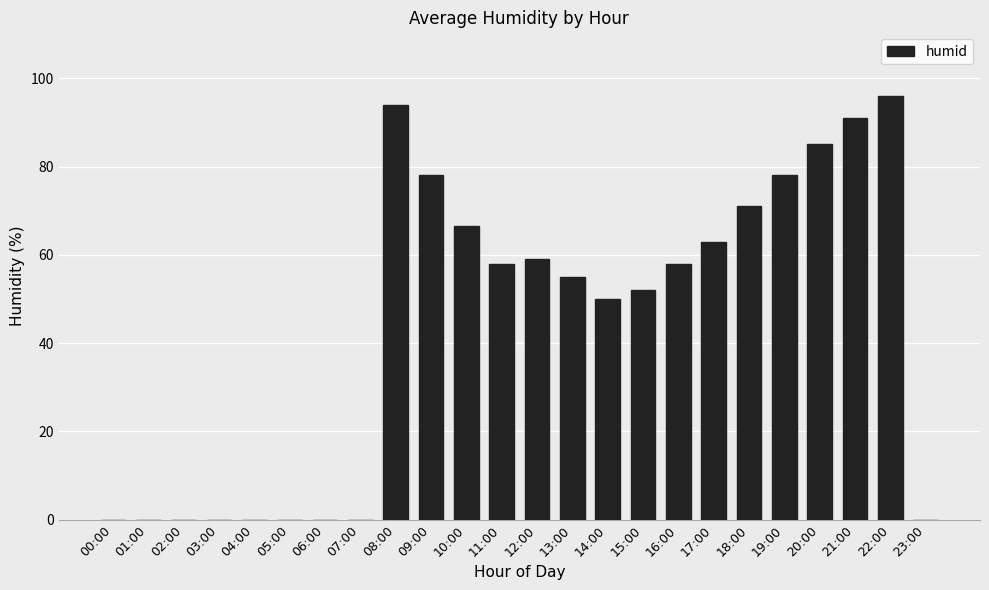

What is the ratio of the value at 19:00 to the value at 08:00?

0.8